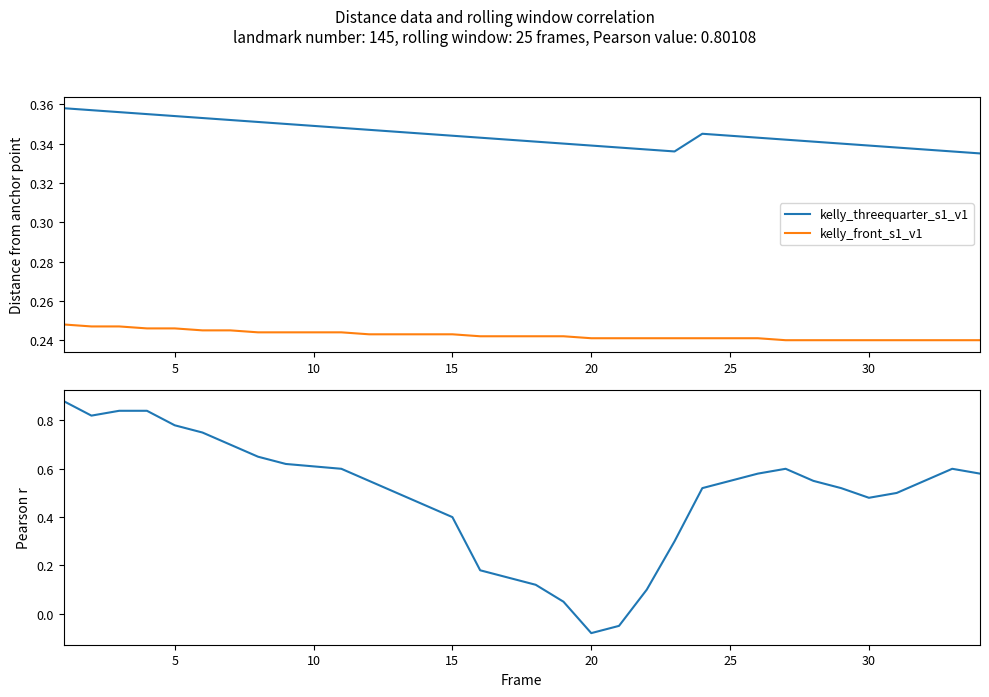

Is it true that kelly_front_s1_v1 equals 0.4 at 5?

False